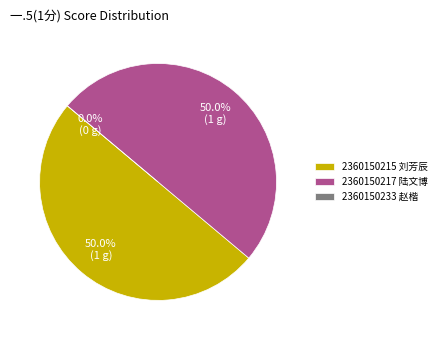

How many segments does this pie chart have?

3